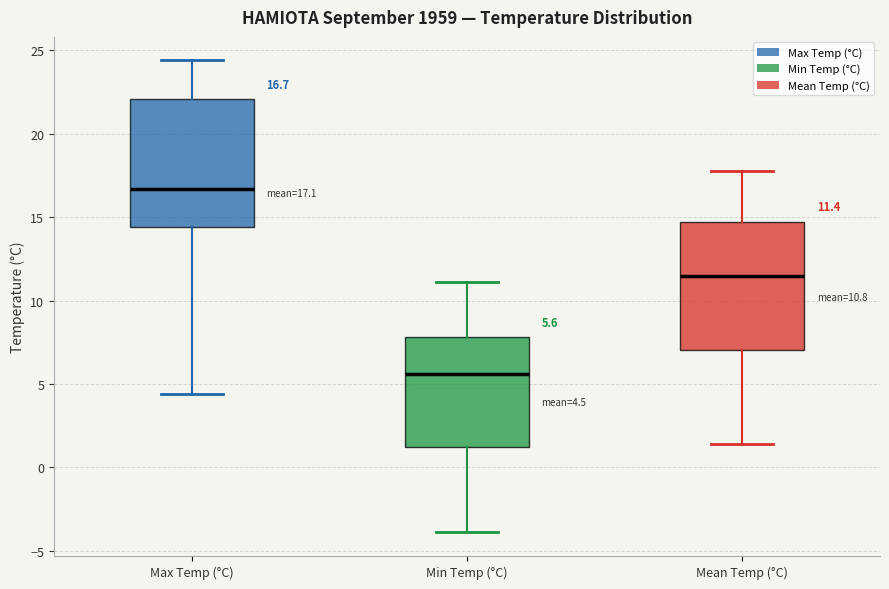

Which box's median line is the highest?

Max Temp (°C)